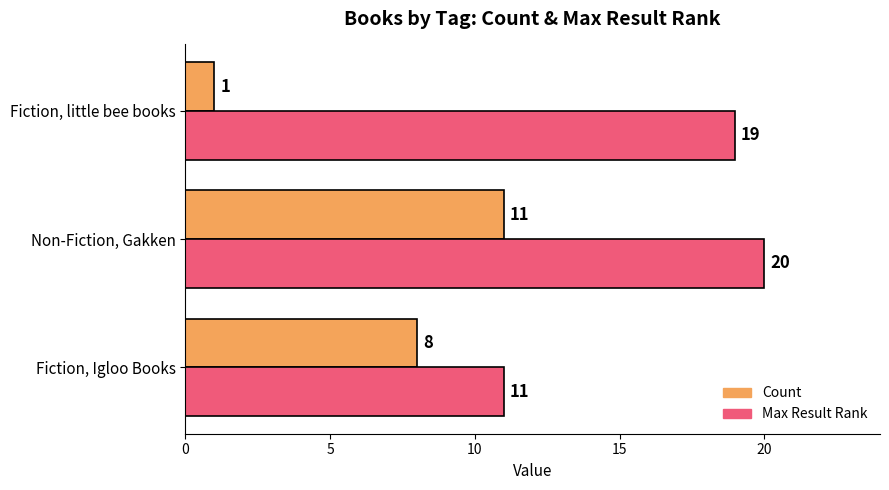

What is the maximum value shown in the chart?

20